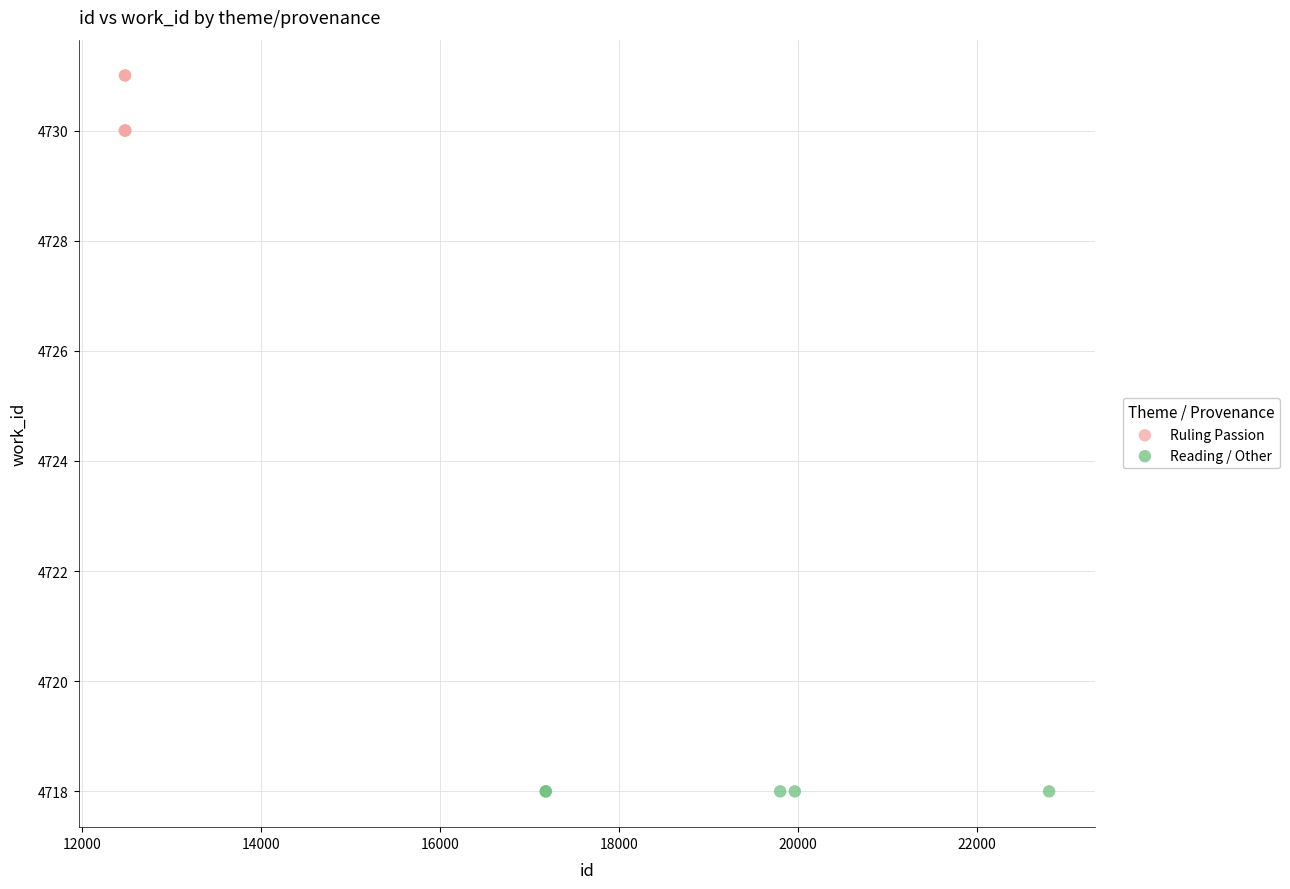

Which series reaches the maximum Y coordinate?

Ruling Passion